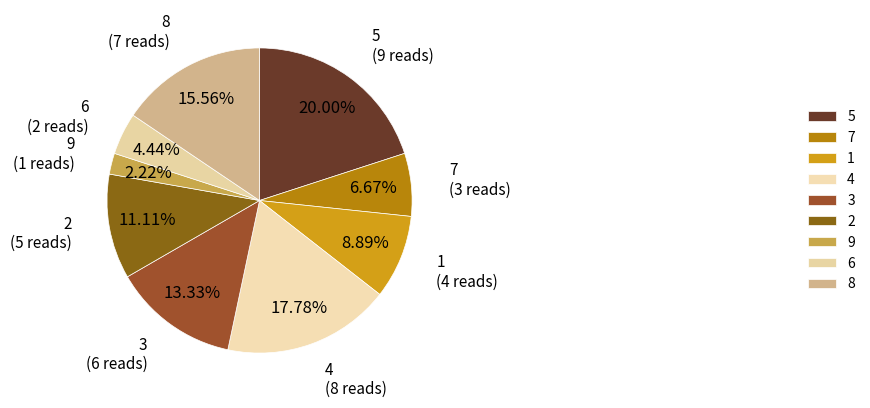

To the nearest percent, what is the average slice percentage?

11%